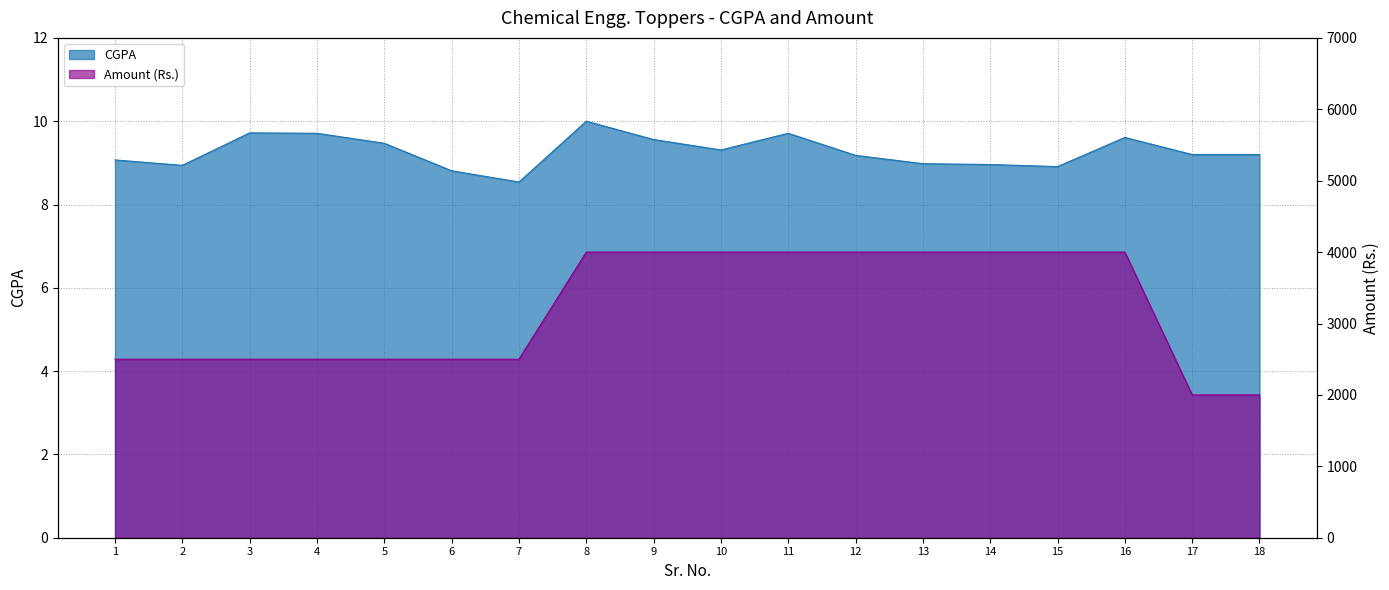

What is the difference between the maximum and minimum values in the CGPA series?

1.5